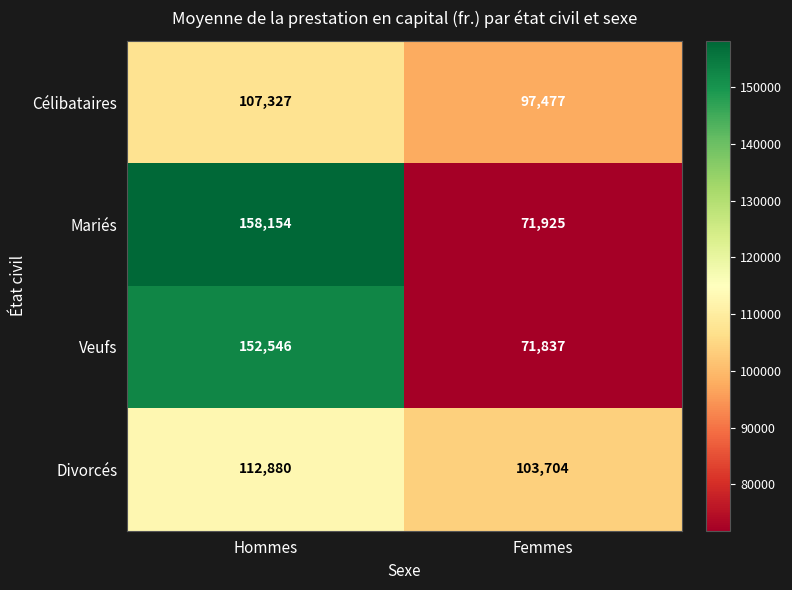

Reading left to right, extract all data points from this chart.

Célibataires: 107327	97477
Mariés: 158154	71925
Veufs: 152546	71837
Divorcés: 112880	103704